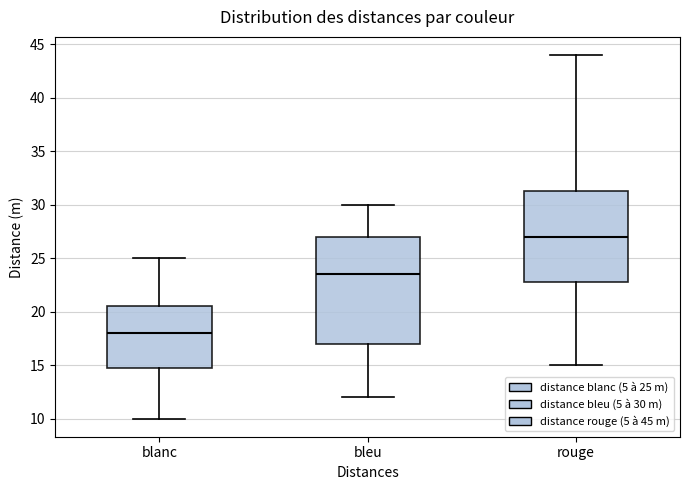

Reading left to right, transcribe this box plot: for each box, give where its median line is, the range the box spans, and where its two whiskers end, as read against the y-axis. The values are not printed on the chart, so give them approximately, as read against the axis.

blanc: median 18.0, box 15.0 to 20.5, whiskers 10.0 to 25.0
bleu: median 23.5, box 17.0 to 27.0, whiskers 12.0 to 30.0
rouge: median 27.0, box 23.0 to 31.5, whiskers 15.0 to 44.0